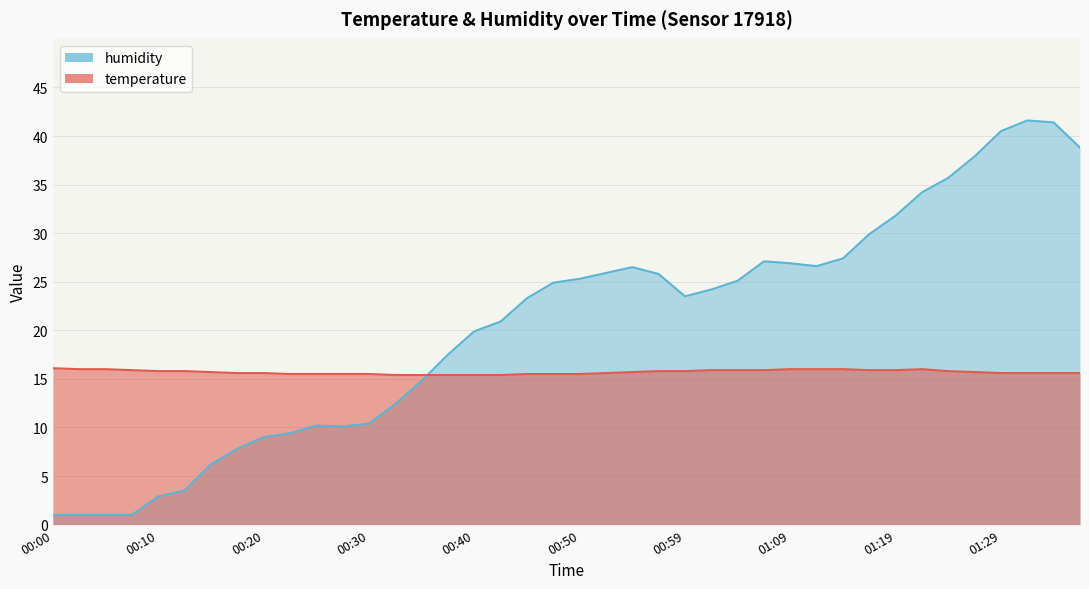

How many intersections are there between temperature and humidity?

1